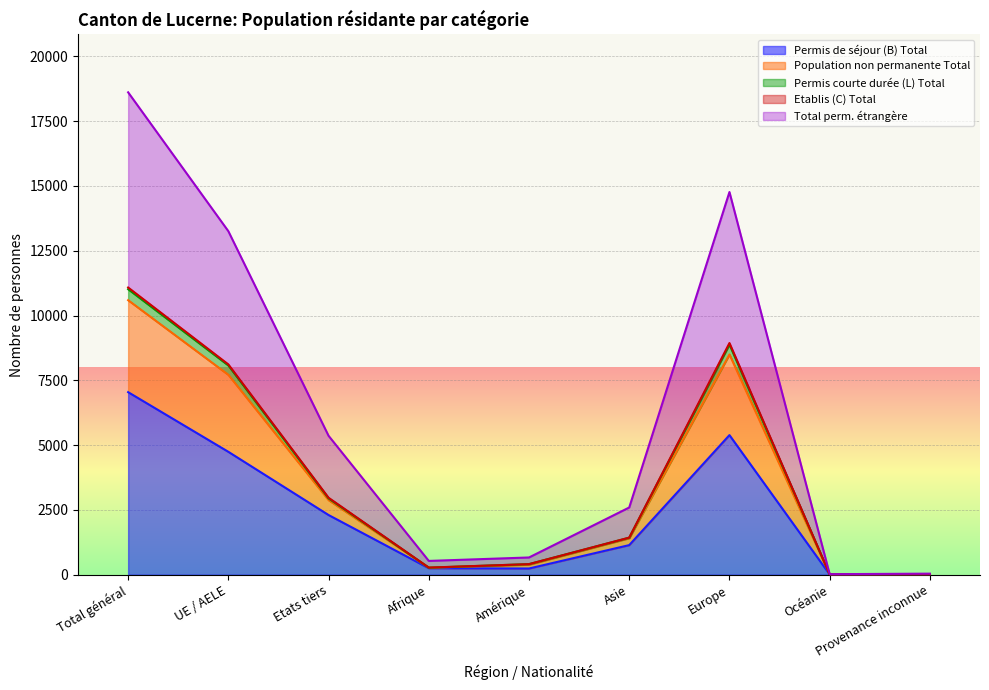

How many interior local valleys does the Permis de séjour (B) Total series have?

2